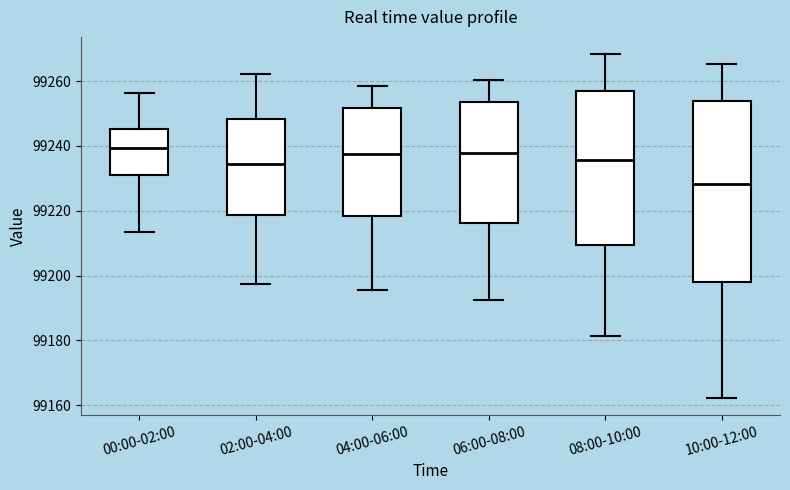

Comparing the boxes themselves (not the whiskers), which one is the tallest?

10:00-12:00